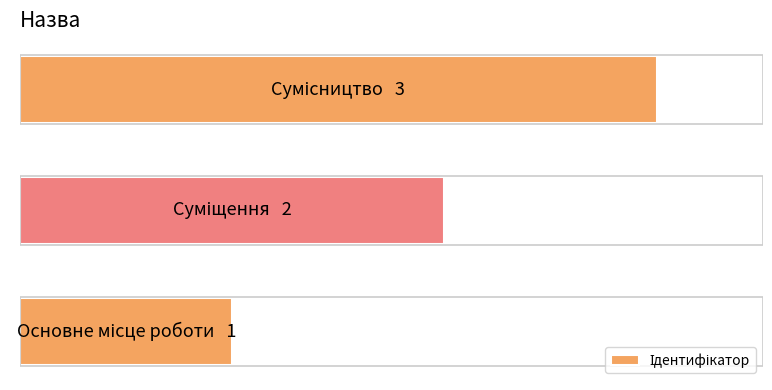

What is the smallest value displayed?

1